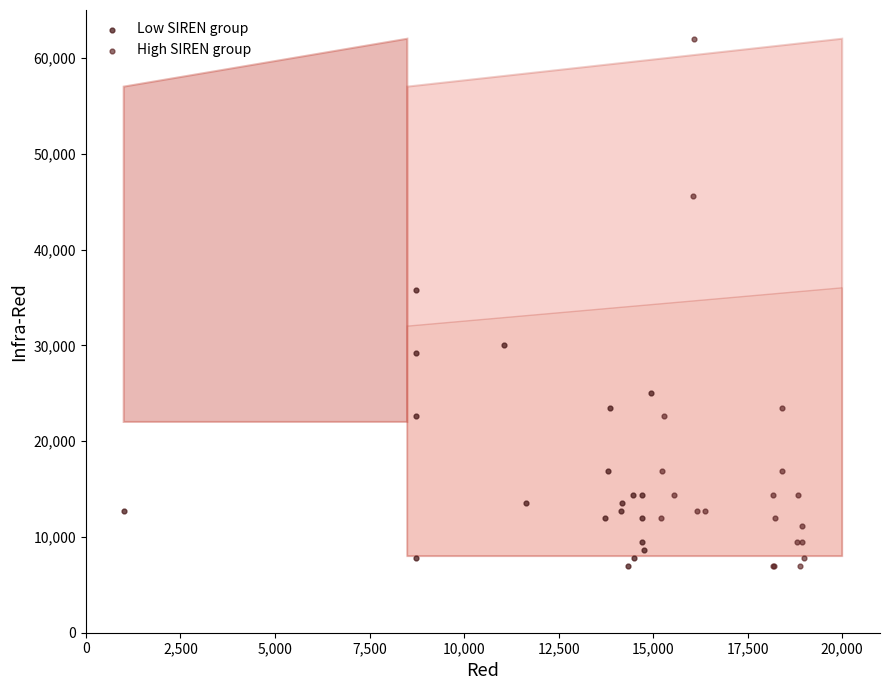

Which series has the largest Y range (max minus min)?

High SIREN group